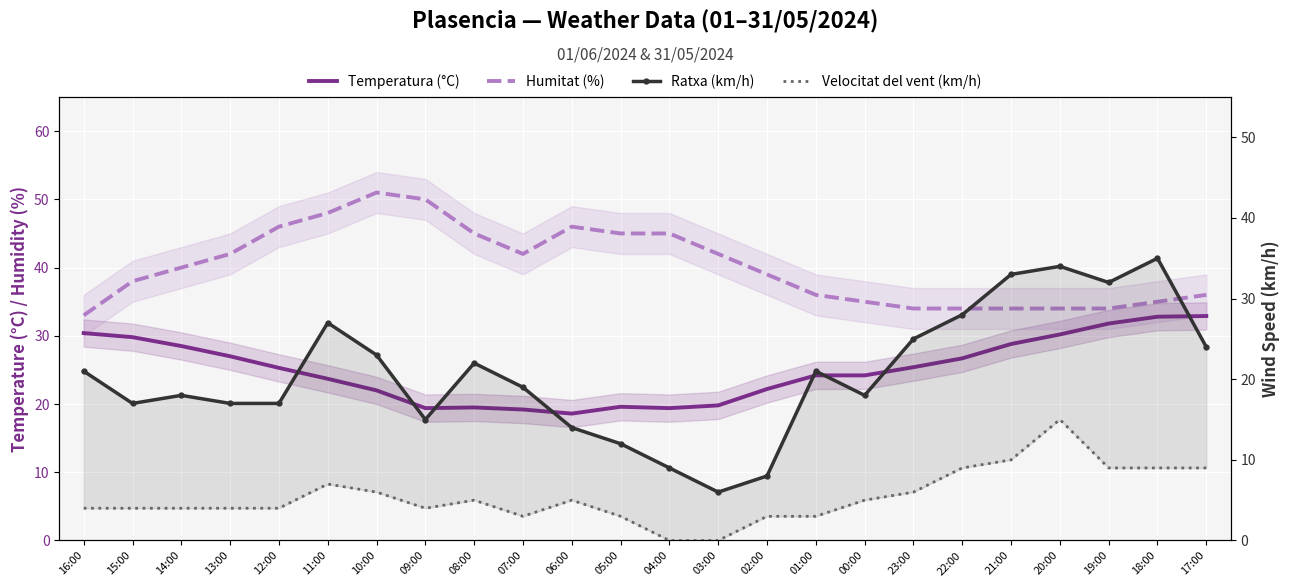

Count the number of data series in this chart.

4